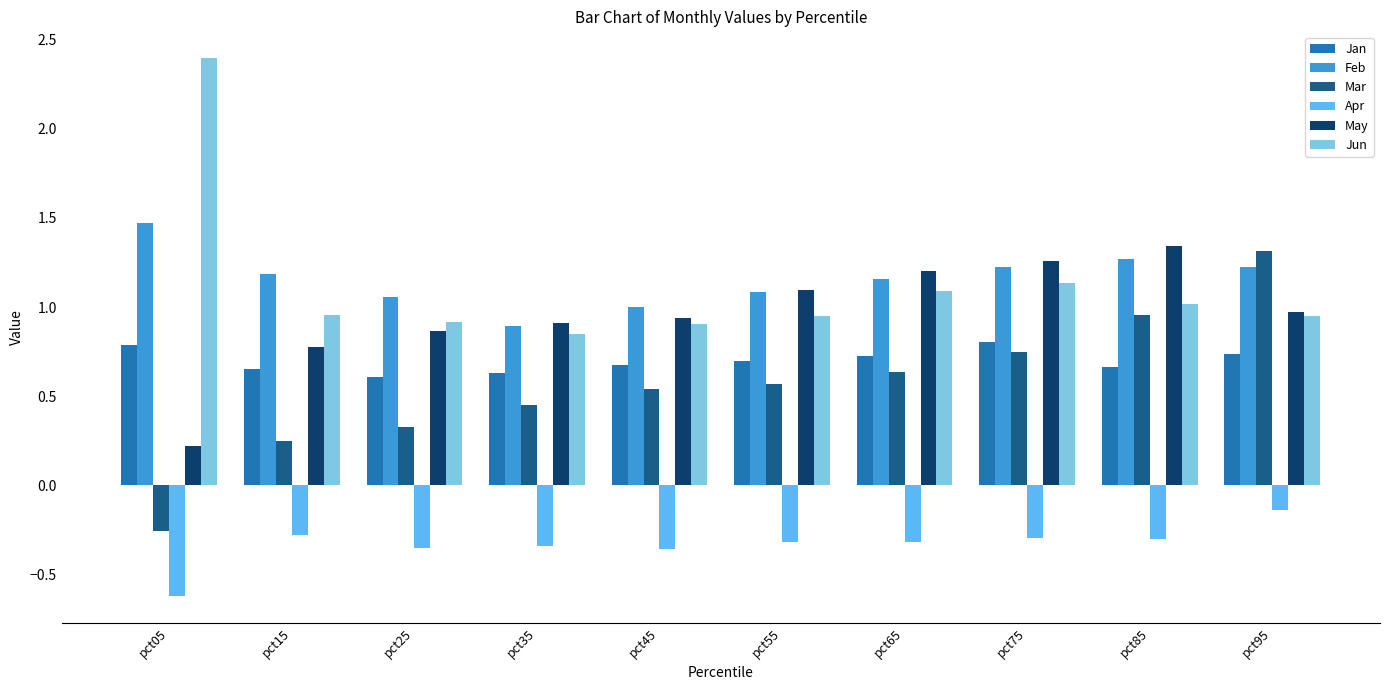

The May series shows 0.1 at pct05. True or false?

False